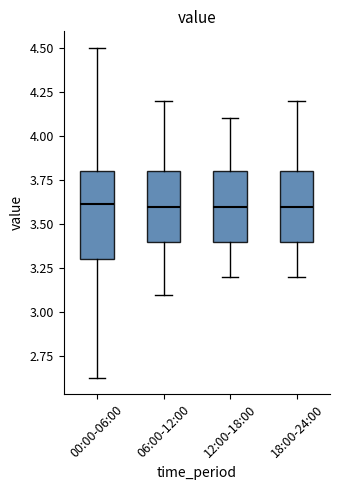

Which box is the tallest, from its lower edge to its upper edge?

00:00-06:00